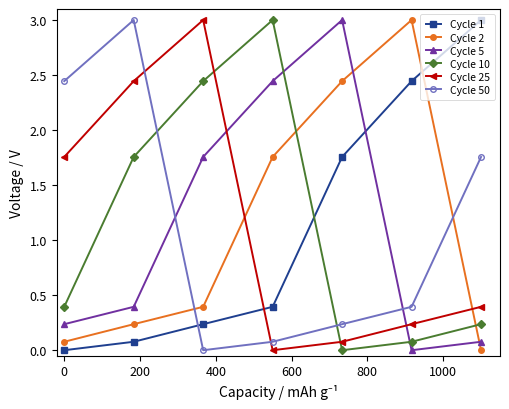

True or false: Cycle 1 and Cycle 5 cross at least once.

True